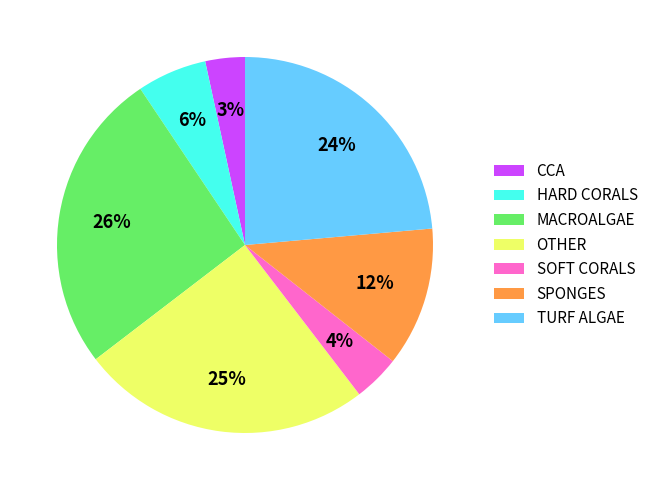

Combined, do OTHER and MACROALGAE account for over 50%?

Yes